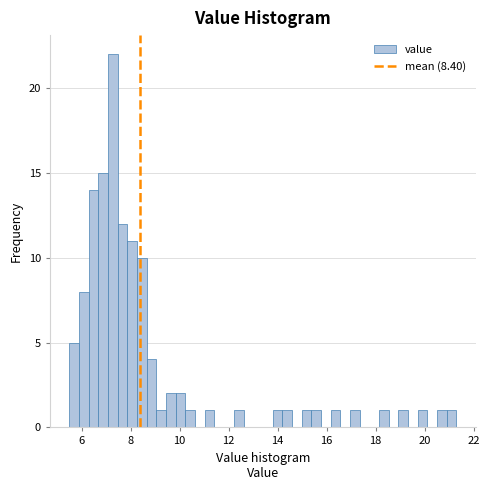

Around what value on the x-axis is the tallest bar? Give the approximate position of its centre, as read against the axis.

7.2